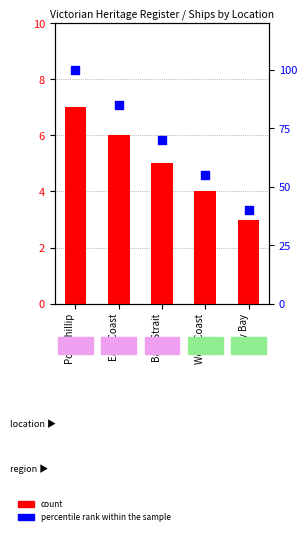

Which series reaches the minimum Y coordinate?

count